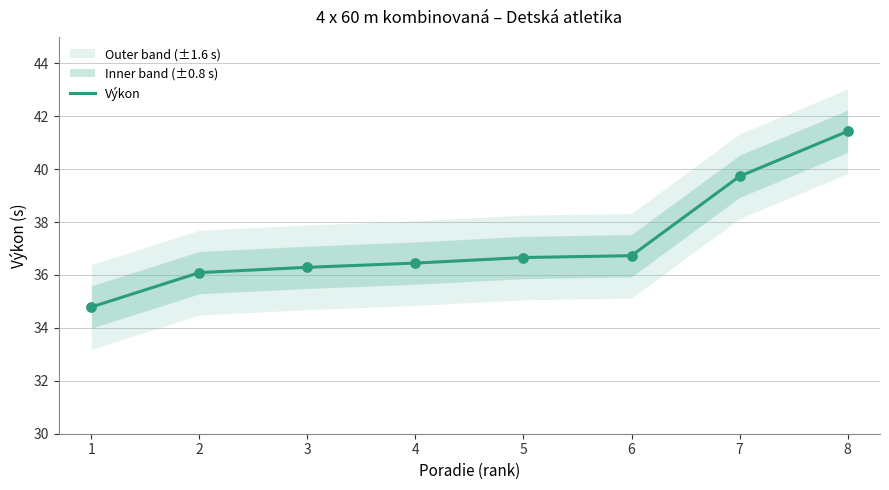

What is the change in value from 5 to 8?

+4.8